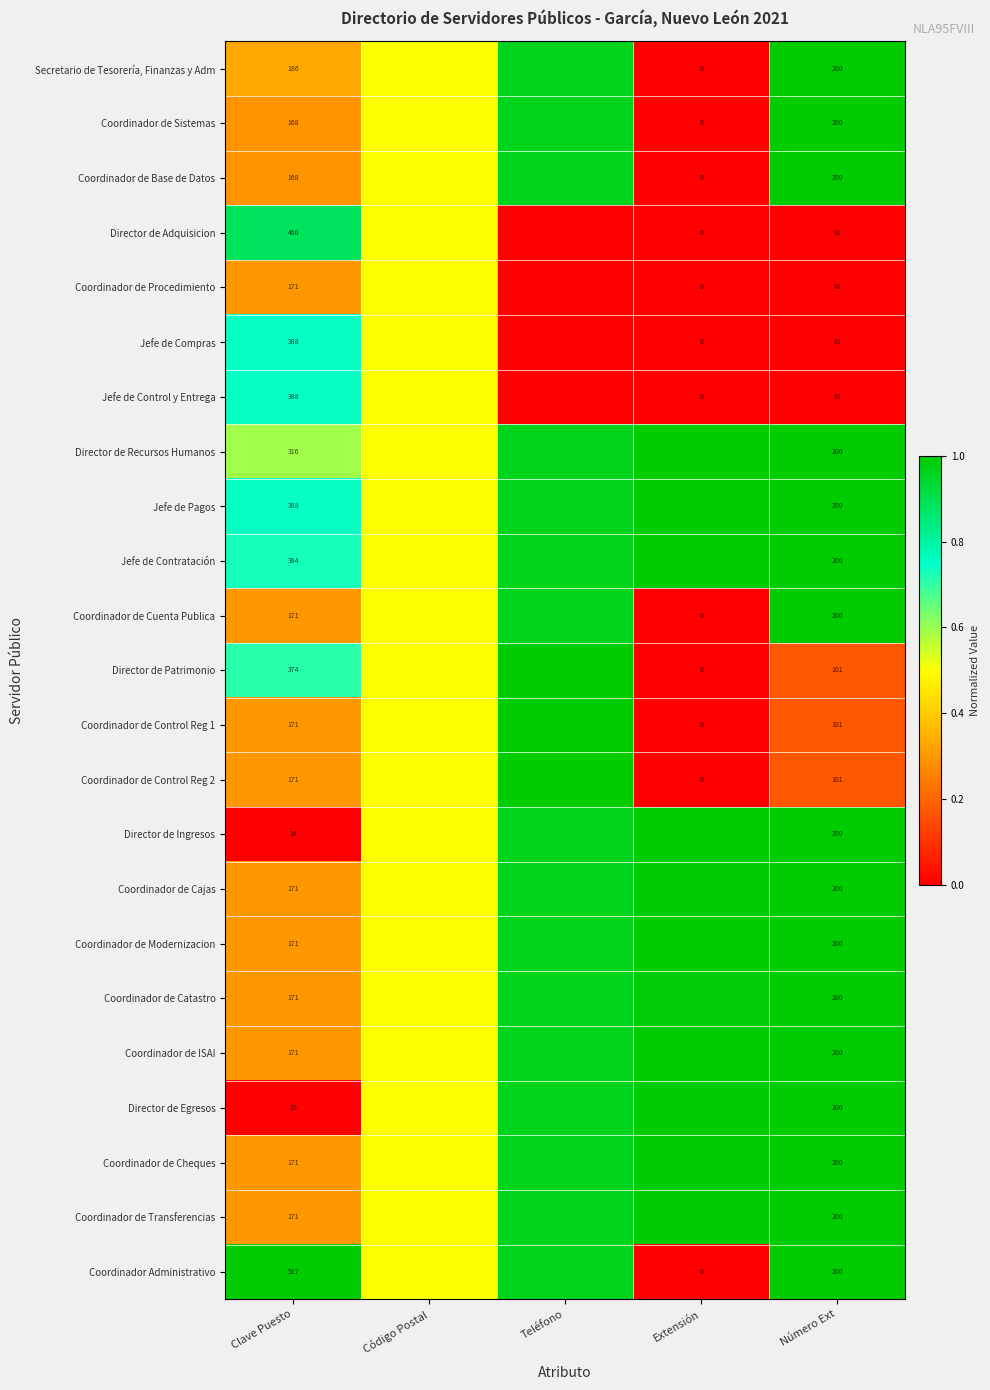

At which category is the sum across all series the highest?

Teléfono